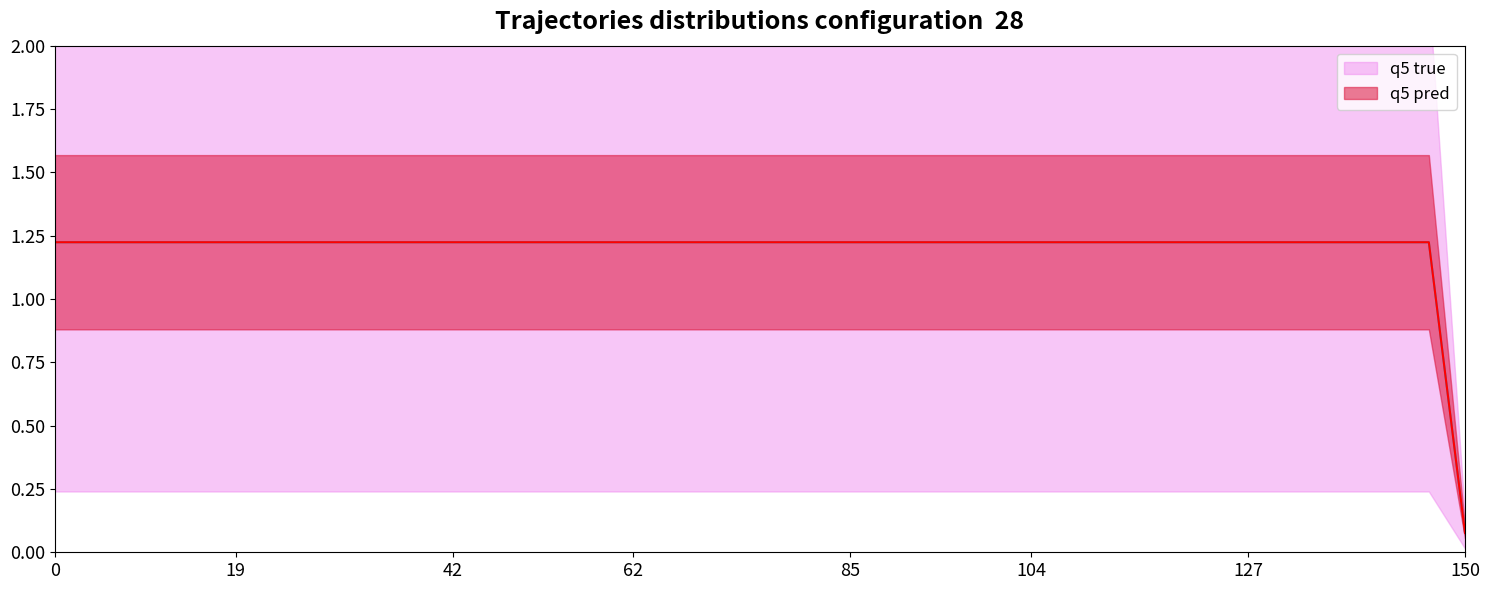

The value of q5 pred at 28 is 1.2. True or false?

True